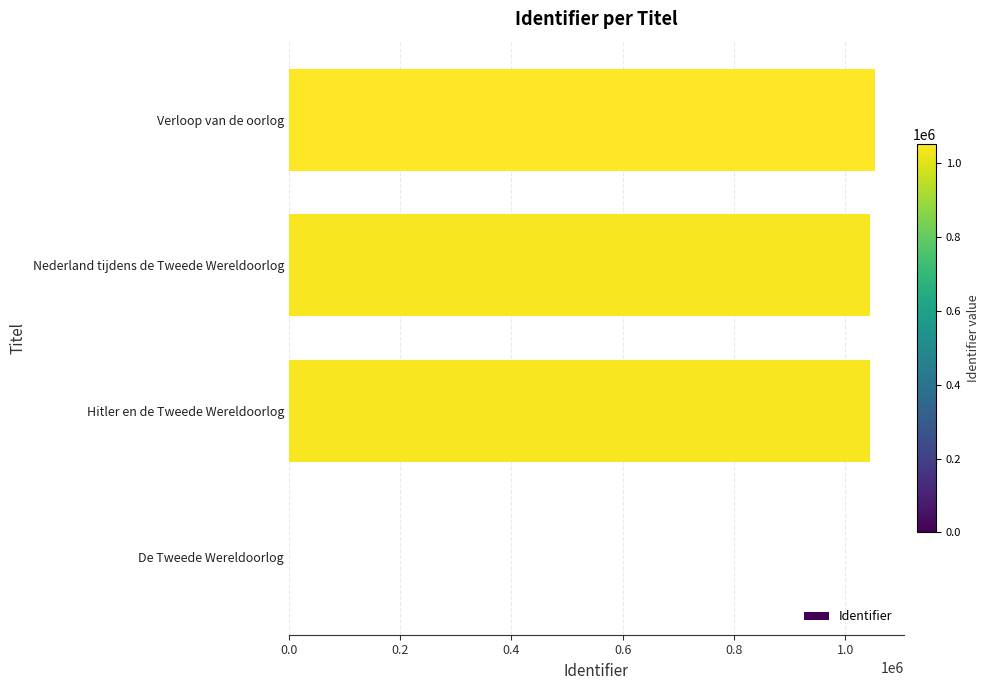

What is the greatest value displayed?

1052237